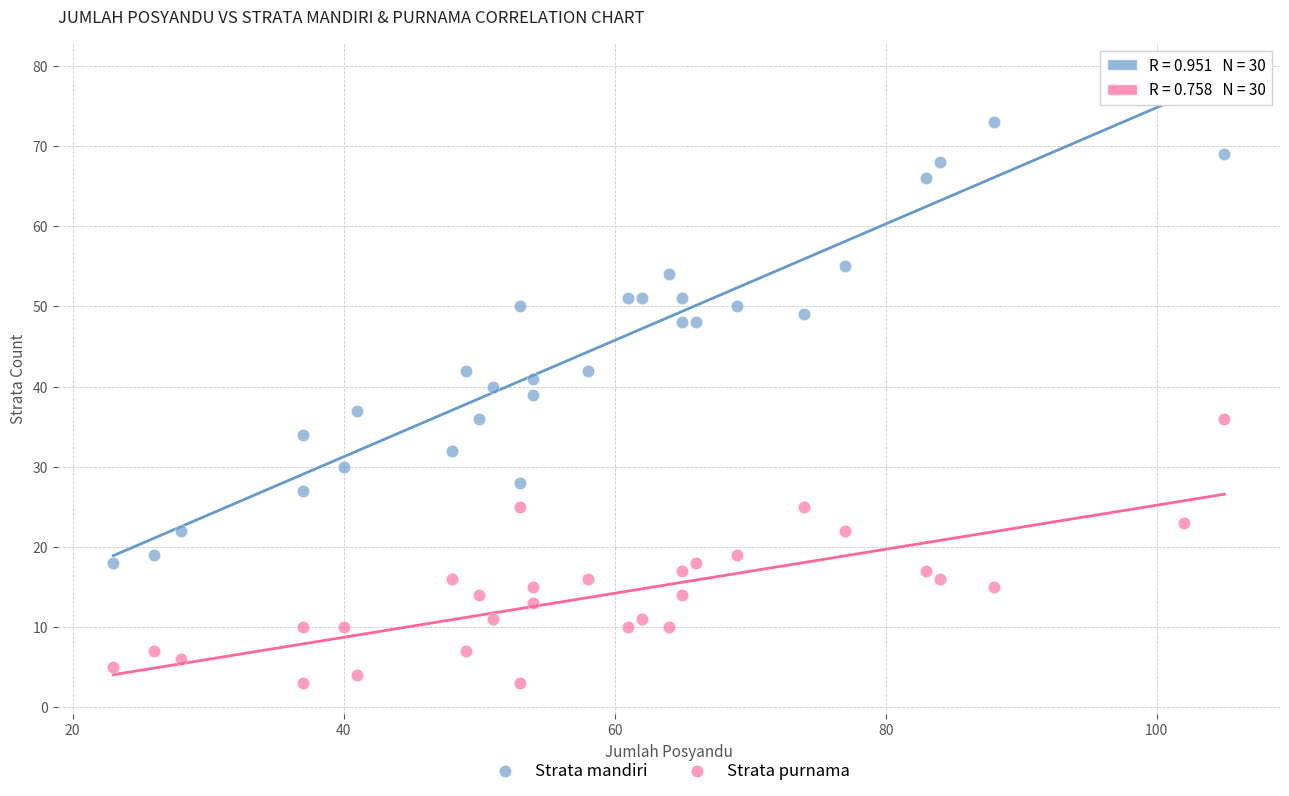

Which series reaches the minimum Y coordinate?

Strata purnama